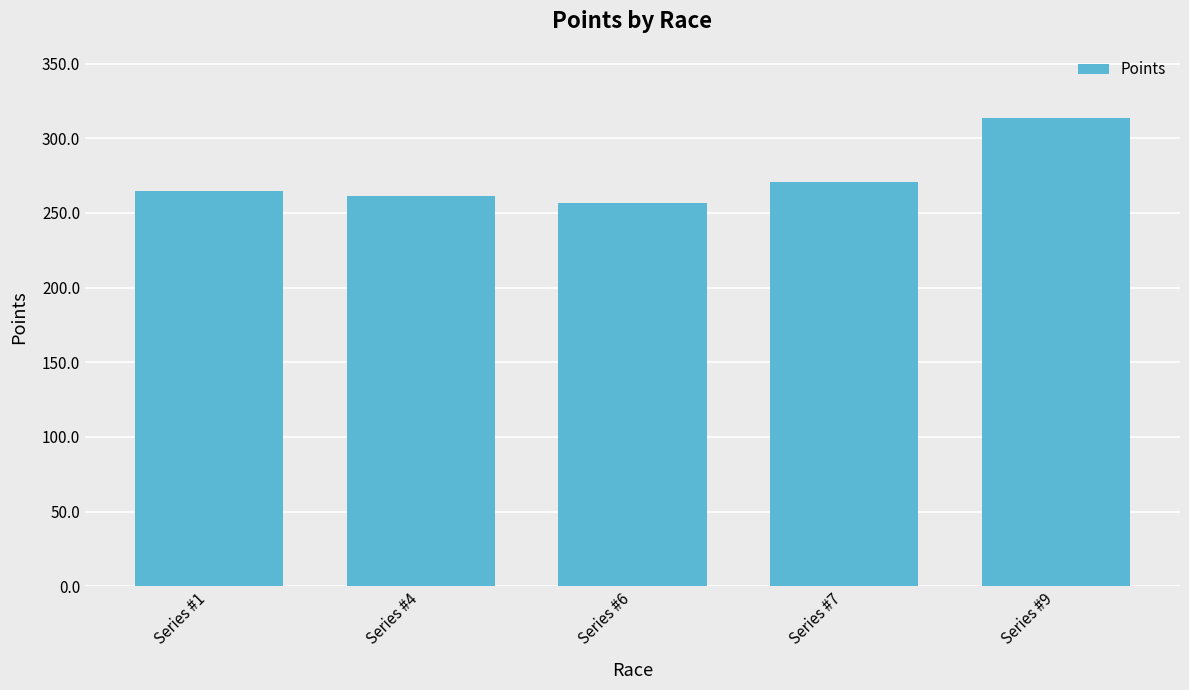

What is the difference between the values at Series #6 and Series #1?

8.0